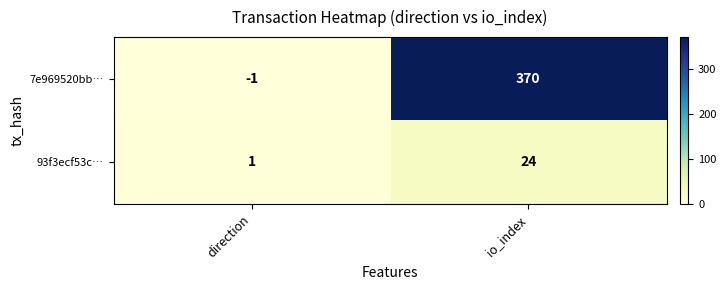

Reading left to right, extract all data points from this chart.

7e969520bb…: -1	370
93f3ecf53c…: 1	24